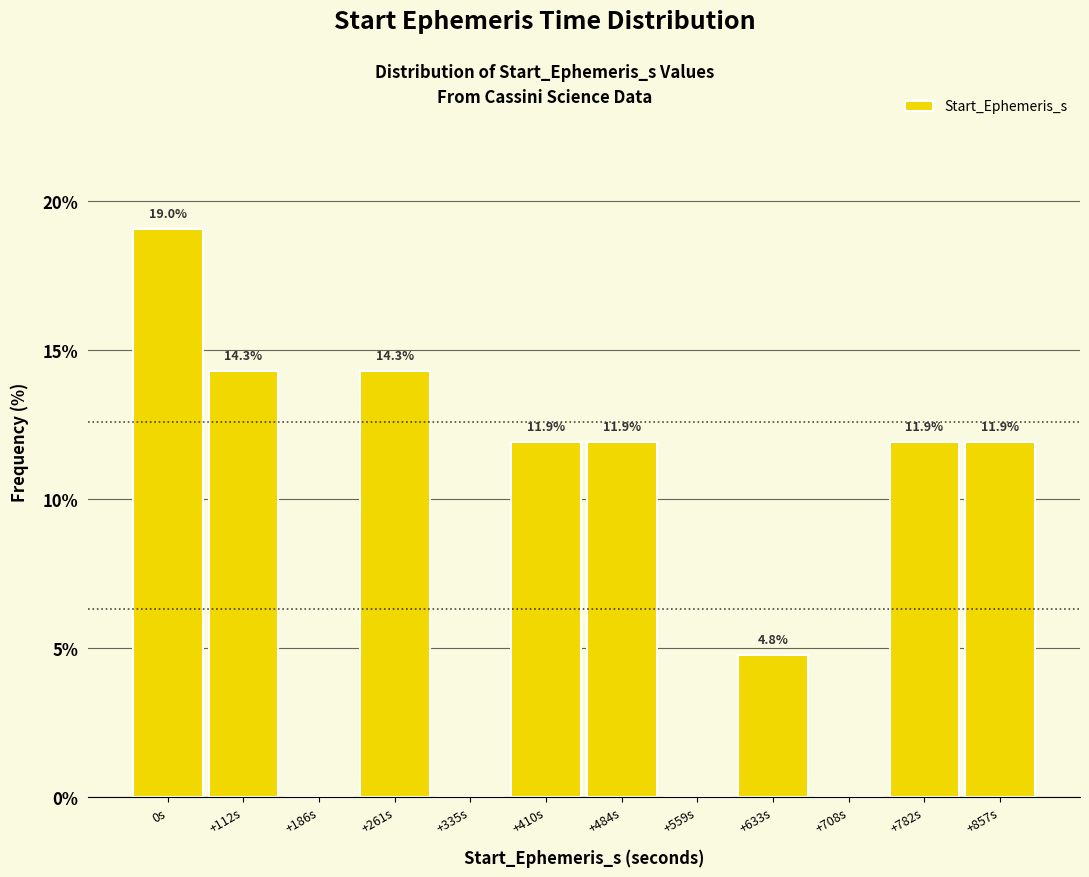

Reading left to right, list all the values displayed in this chart.

0s=19.0	+112s=14.3	+186s=0.0	+261s=14.3	+335s=0.0	+410s=11.9	+484s=11.9	+559s=0.0	+633s=4.8	+708s=0.0	+782s=11.9	+857s=11.9